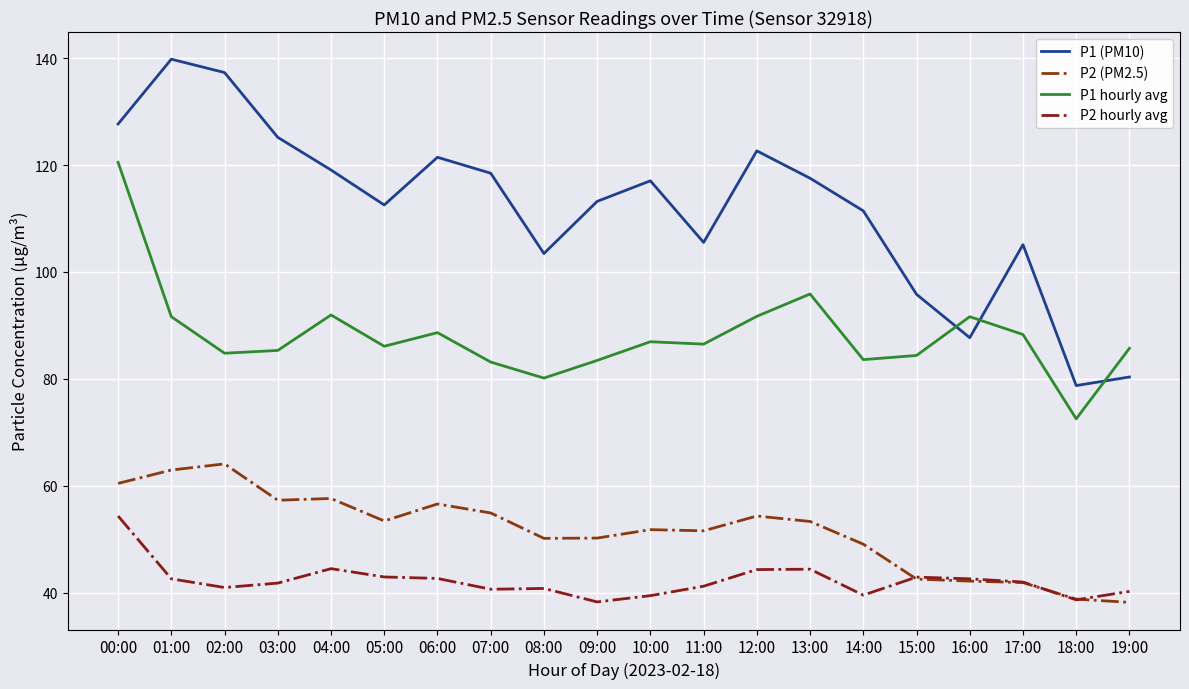

How many lines are shown in the chart?

4